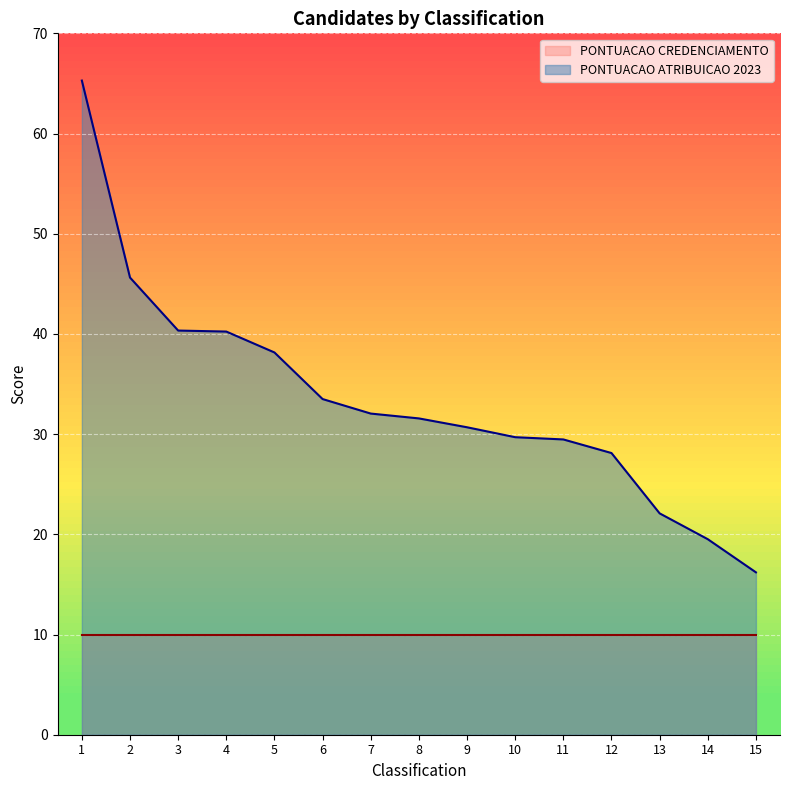

Which has a higher value, 8 or 13?

8